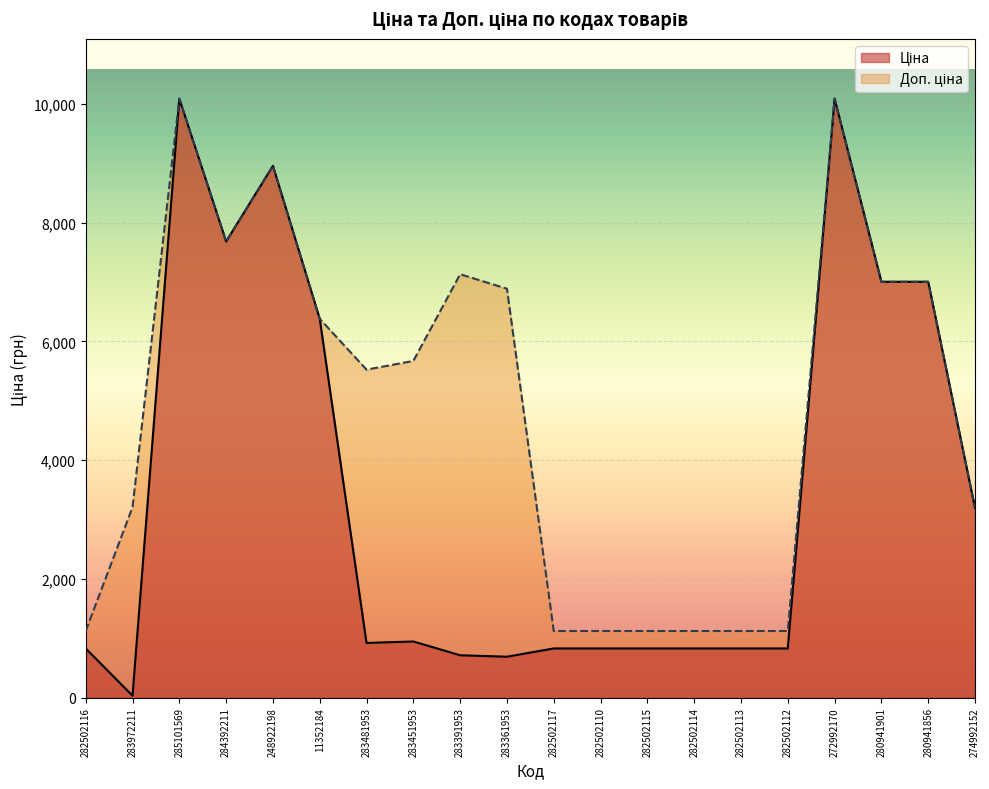

What is the total value across all series at 280941856?

14005.2